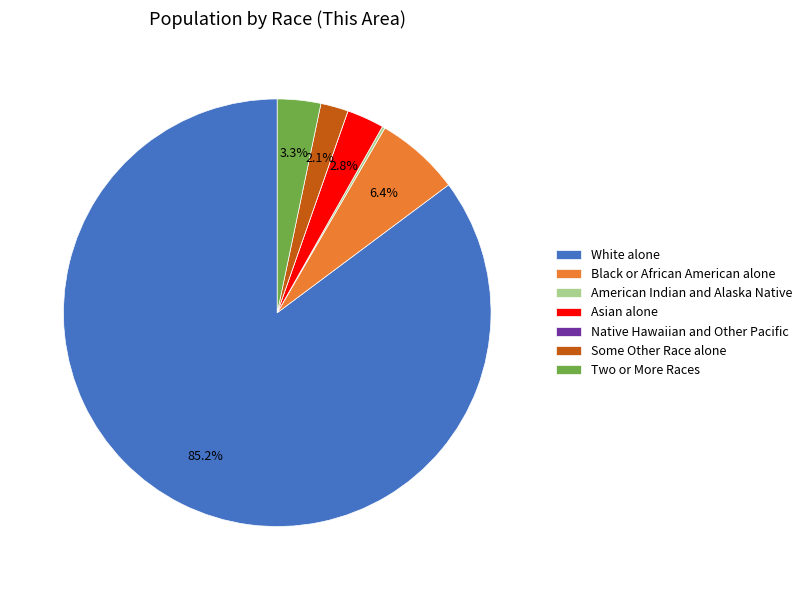

Is the sum of Black or African American alone and Some Other Race alone greater than half?

No